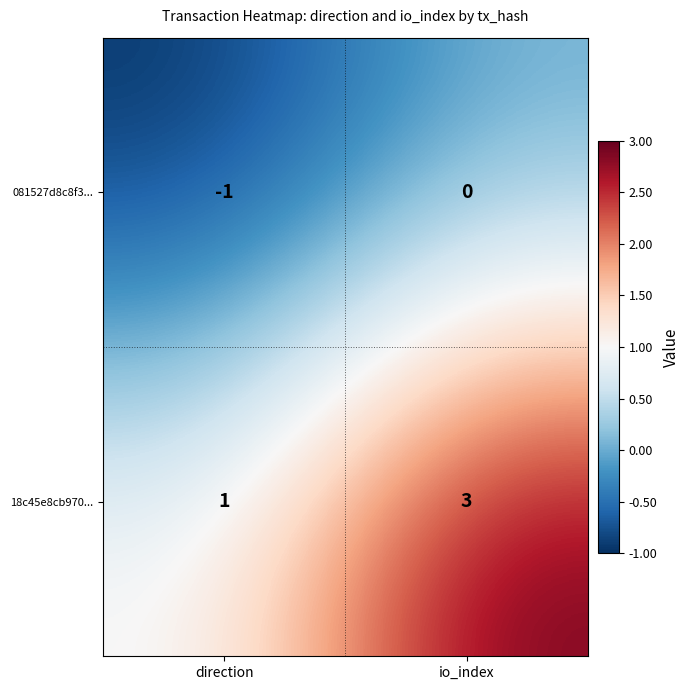

List the series in order of their peak value, lowest first.

081527d8c8f3..., 18c45e8cb970...